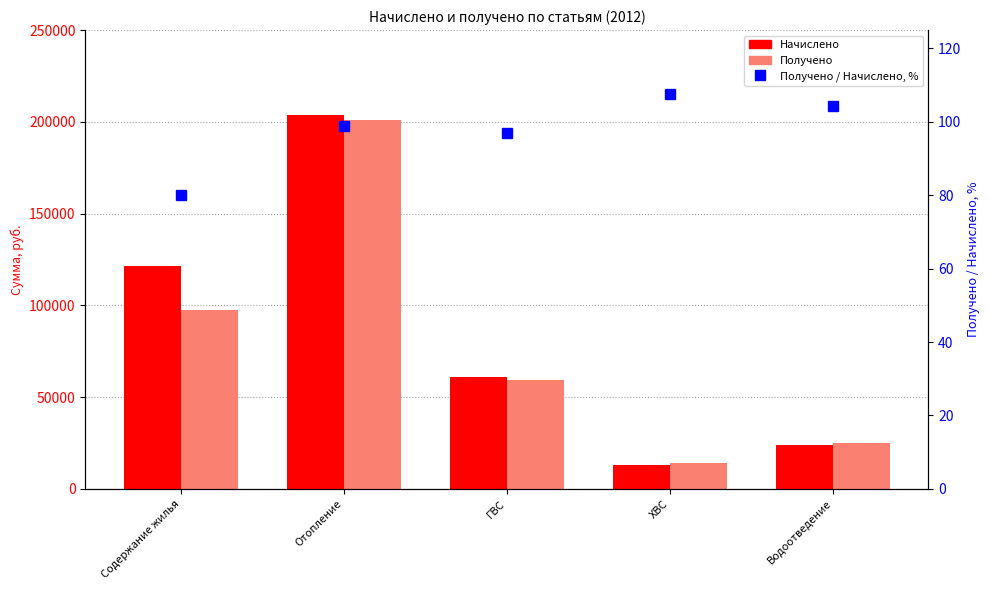

What value does the Получено / Начислено, % series have at ХВС?

107.5